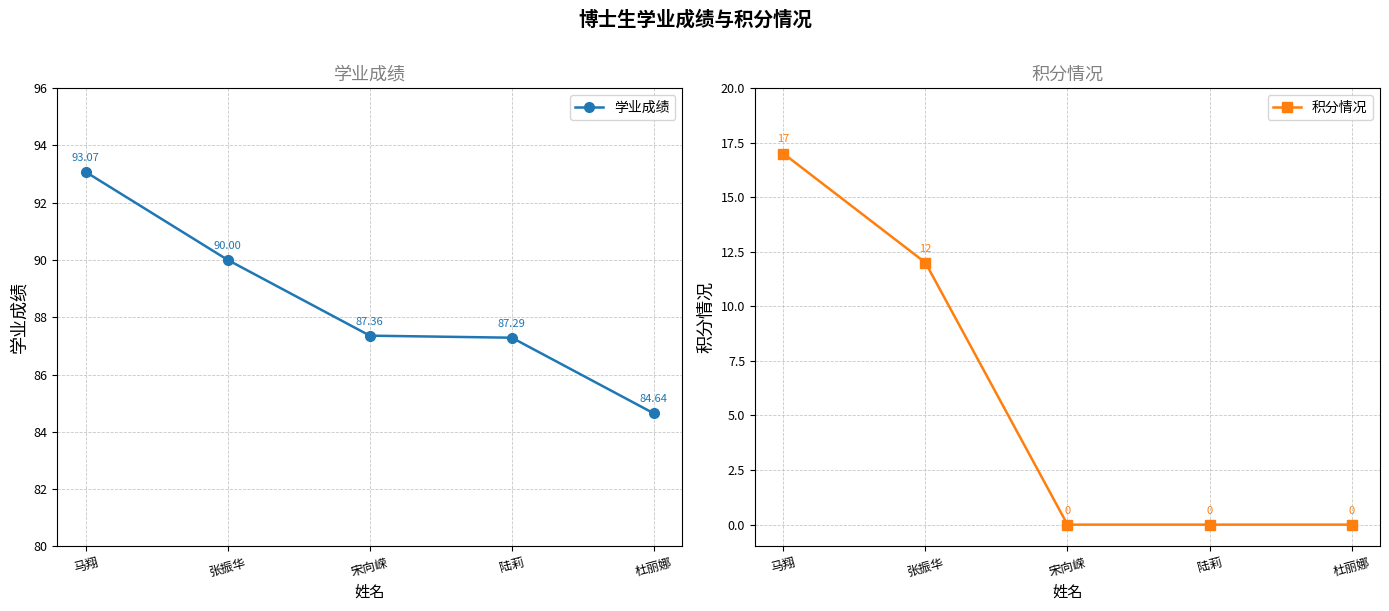

What is the difference between the maximum and minimum values in the 学业成绩 series?

8.4